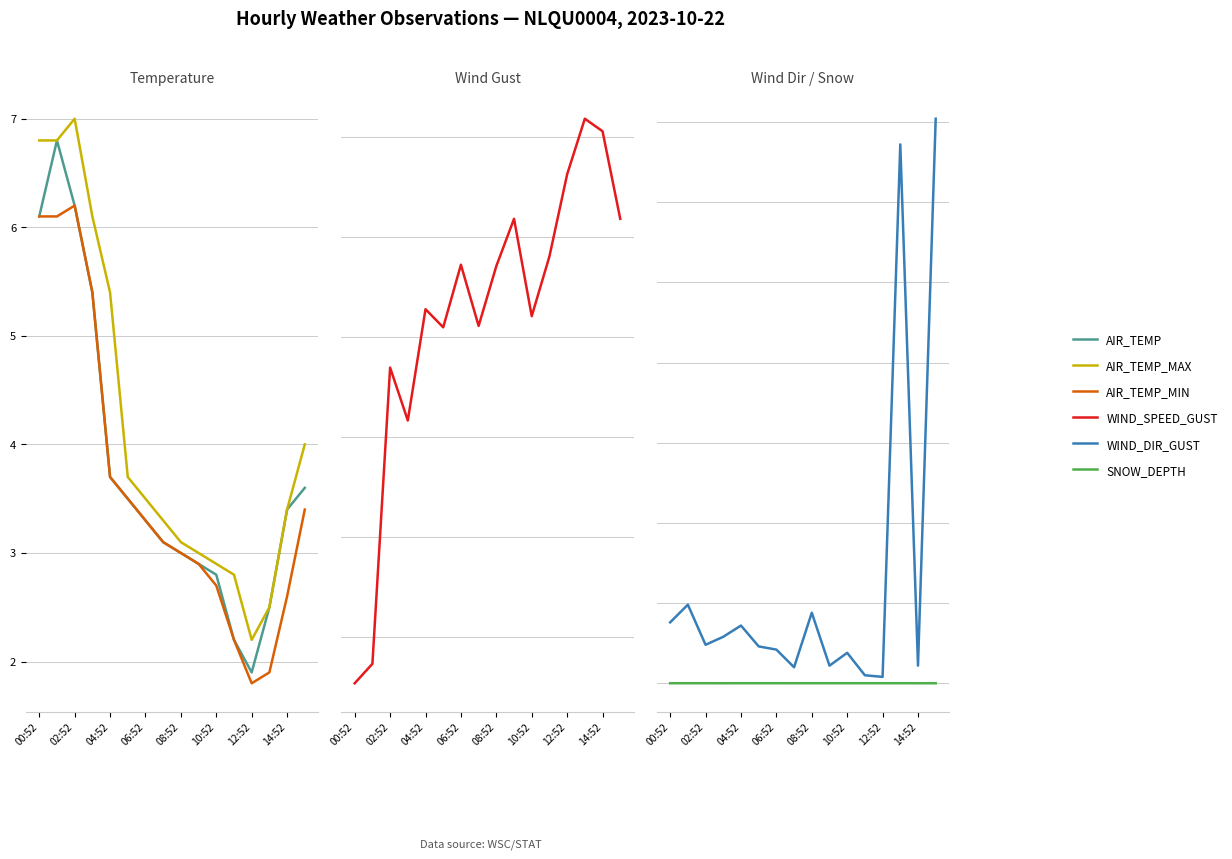

What is the average value of the AIR_TEMP_MAX series?

4.2